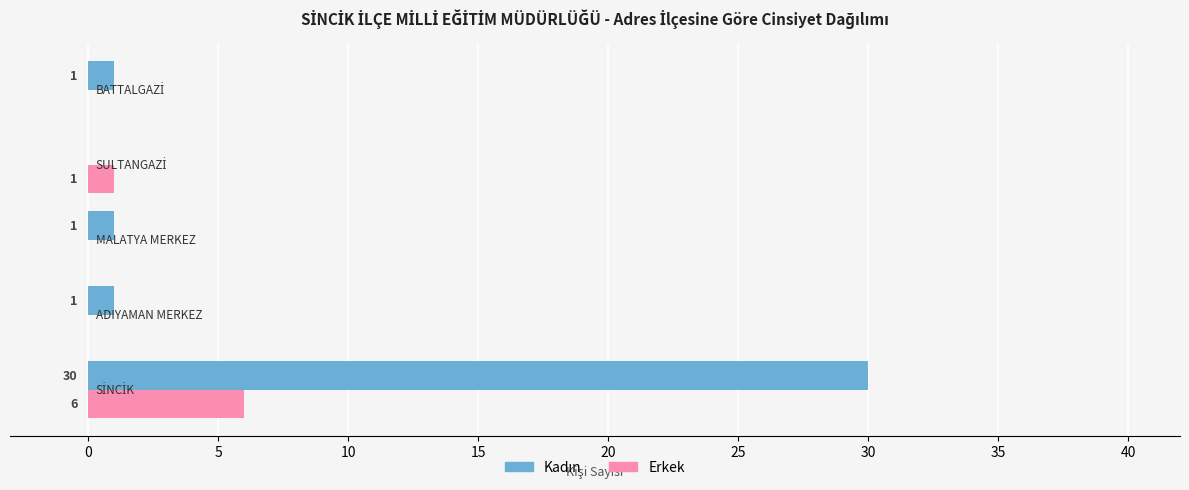

How many Erkek values are between 0 and 1?

4